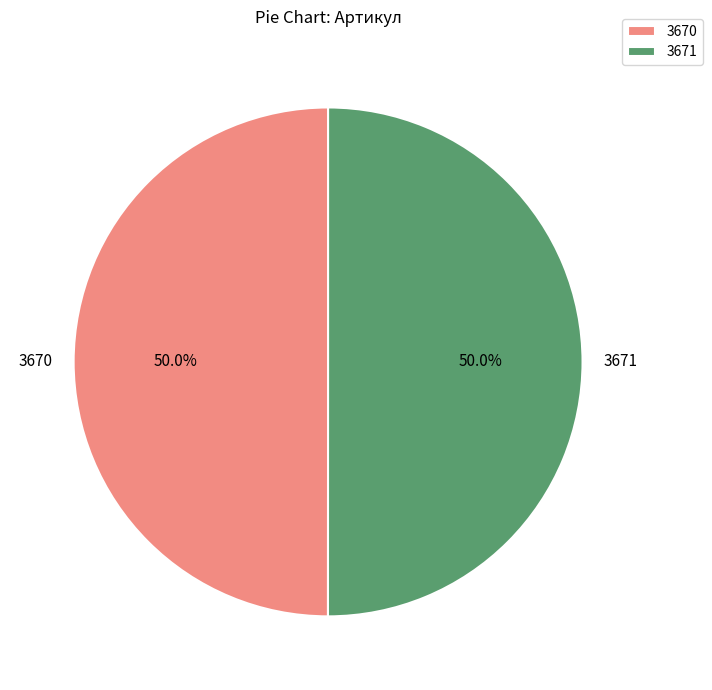

What is the ratio of the value at 3670 to the value at 3671?

1.0